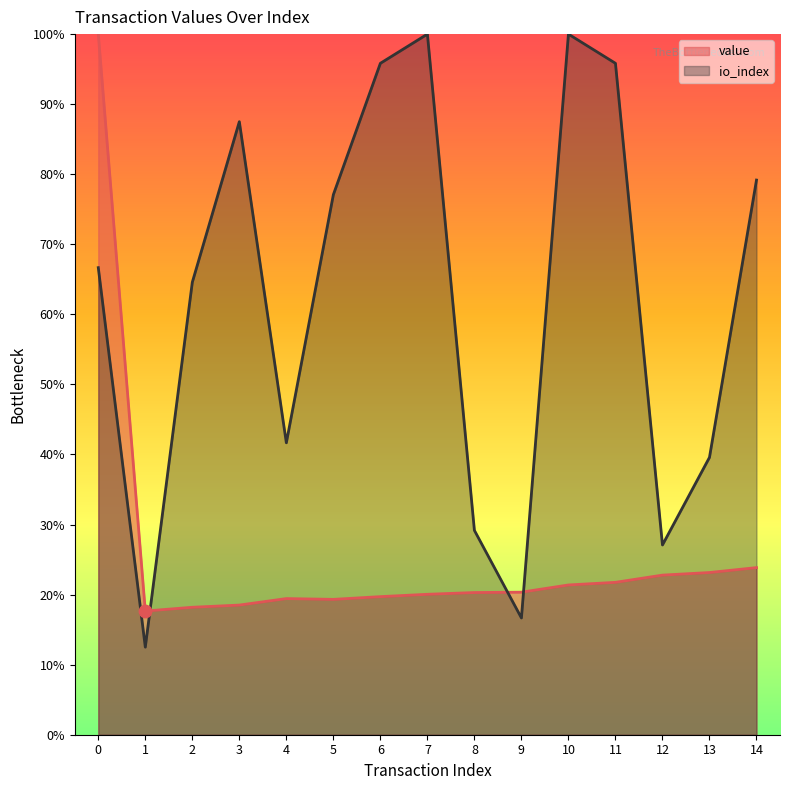

Is the value of io_index at 5 greater than the value of value at 0?

No